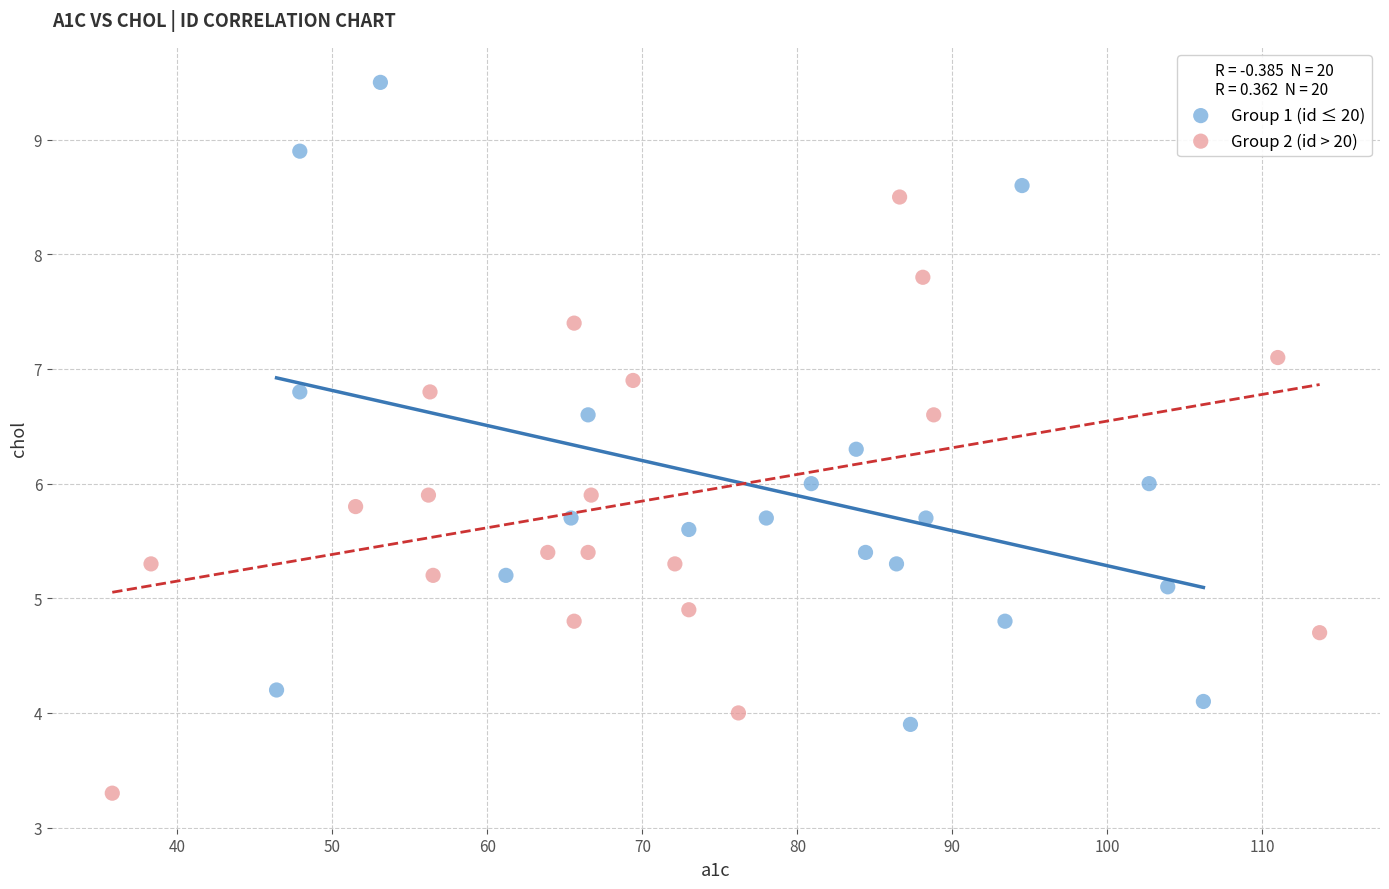

Which series reaches the minimum Y coordinate?

Group 2 (id > 20)